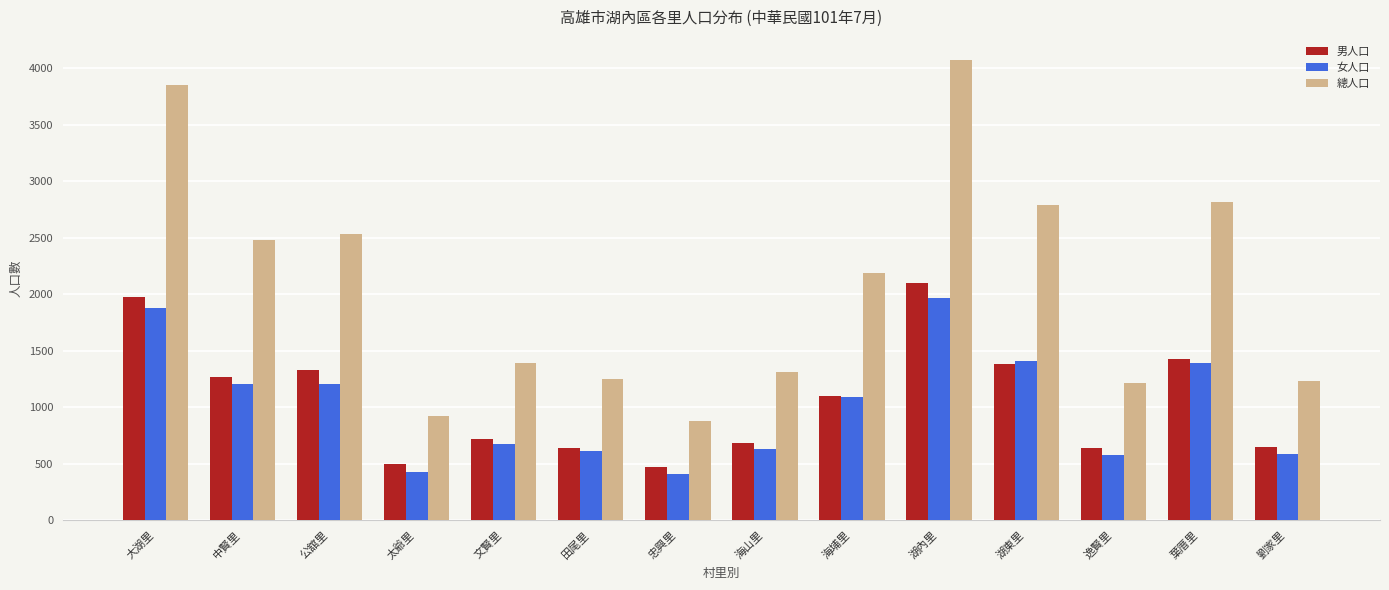

Is it true that 男人口 equals 1431 at 葉厝里?

True